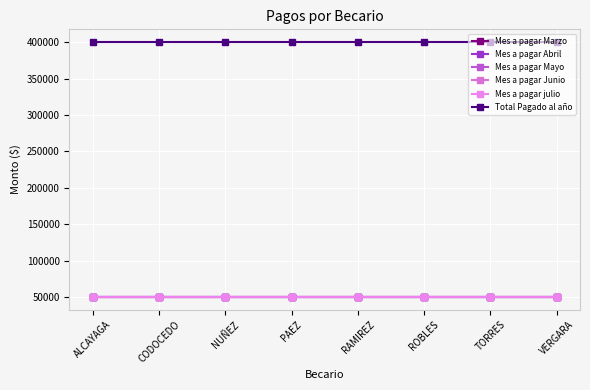

At which category does the chart reach its minimum across all series?

ALCAYAGA